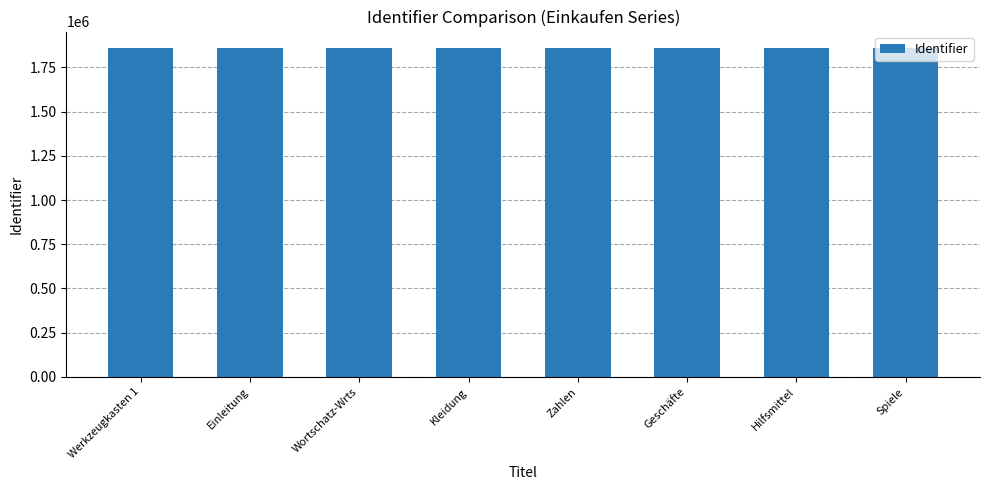

What is the average value?

1859991